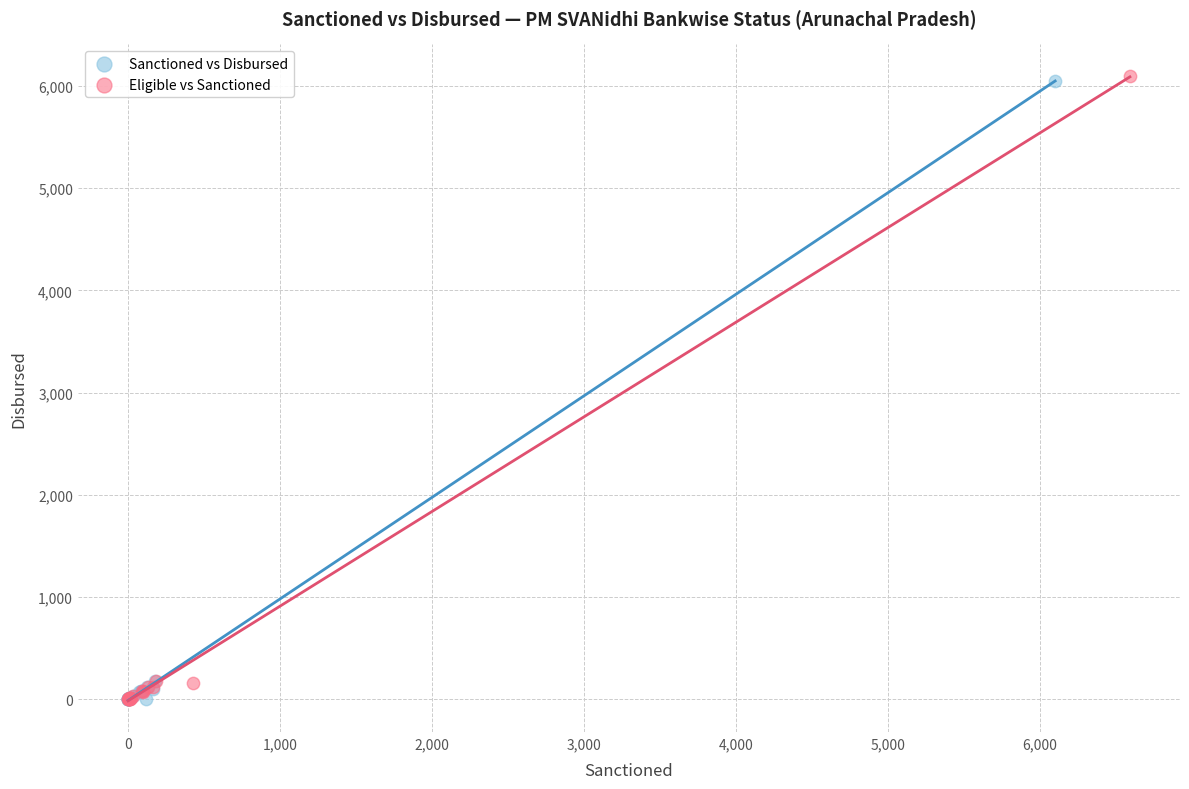

Which series has the largest Y range (max minus min)?

Eligible vs Sanctioned